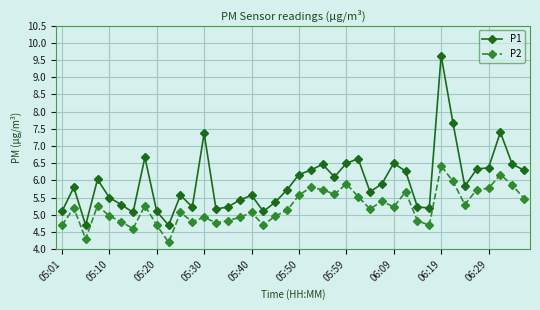

What is the value of the P1 point at the 5th from the left?

5.5